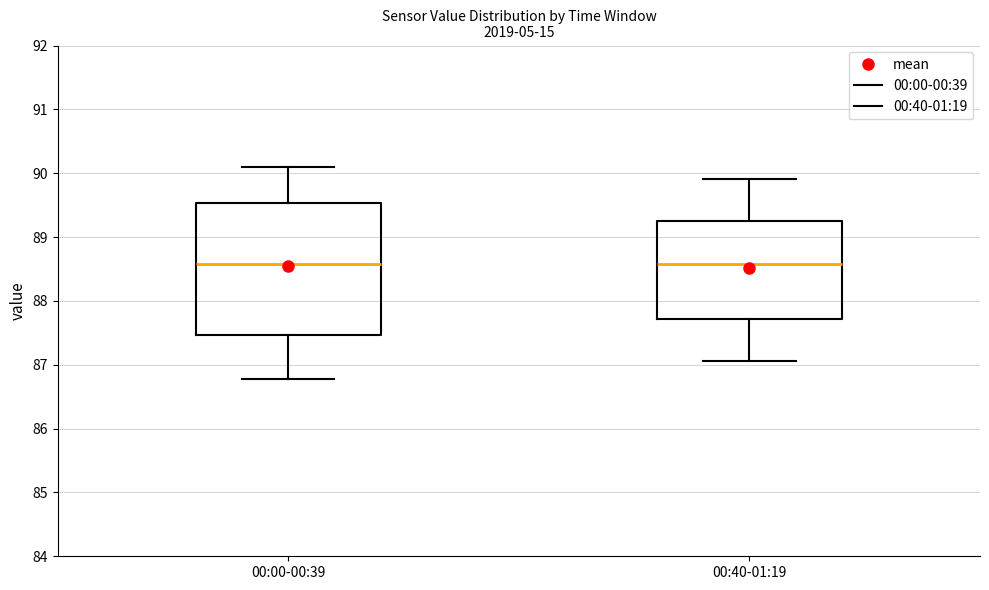

Reading left to right, transcribe this box plot: for each box, give where its median line is, the range the box spans, and where its two whiskers end, as read against the y-axis. The values are not printed on the chart, so give them approximately, as read against the axis.

00:00-00:39: median 88.6, box 87.5 to 89.5, whiskers 86.8 to 90.1
00:40-01:19: median 88.6, box 87.7 to 89.3, whiskers 87.1 to 89.9